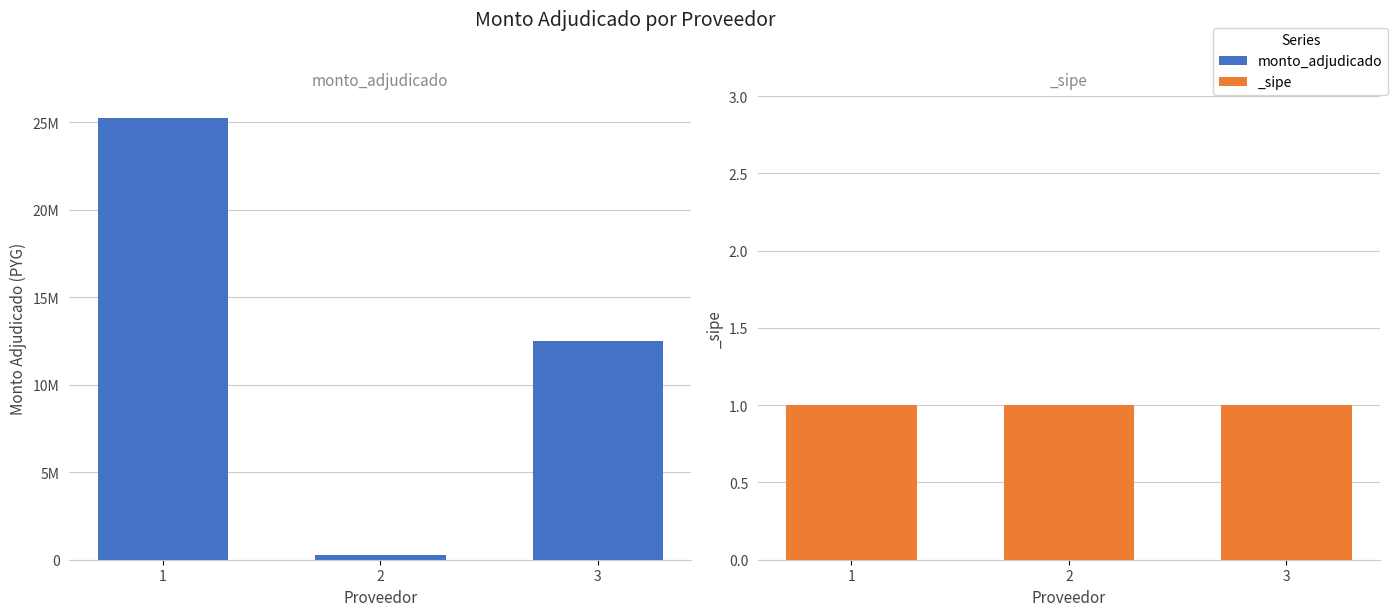

The value at 2 is 62504. True or false?

False